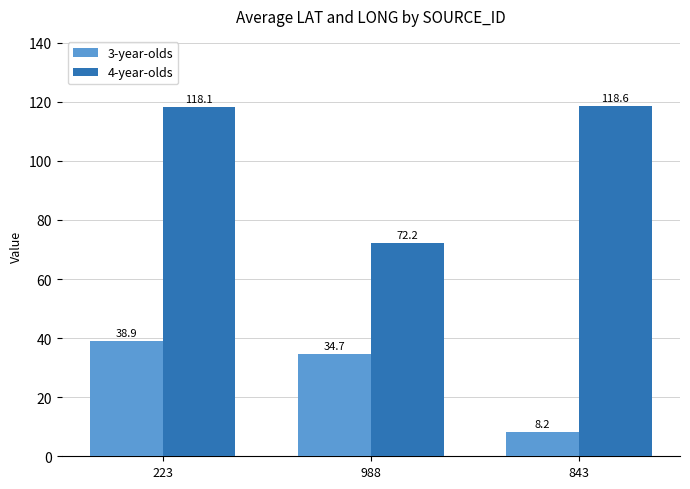

What is the difference between the highest and lowest values at 223?

79.2